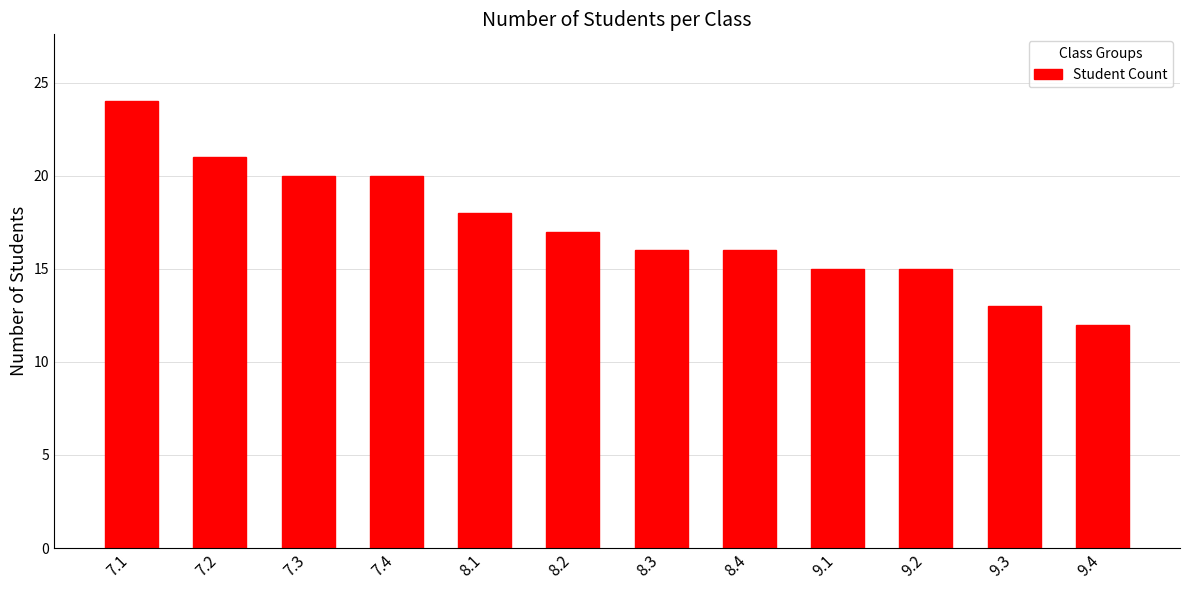

Between 9.1 and 8.2, which is larger?

8.2